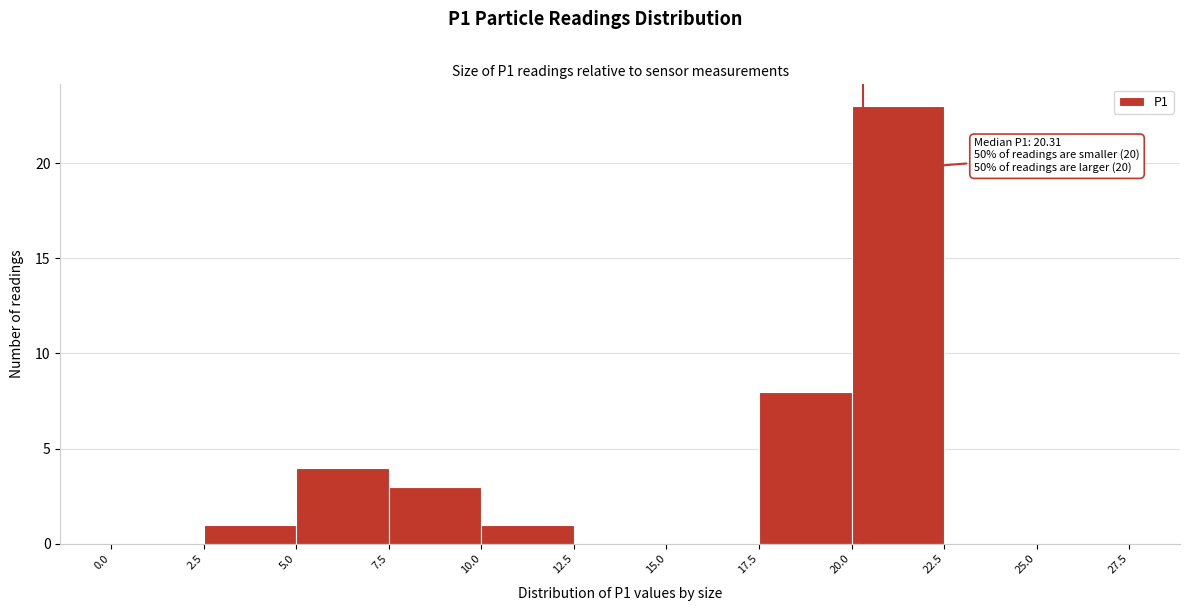

Over which range of the x-axis is the bar tallest?

20.0 to 22.5